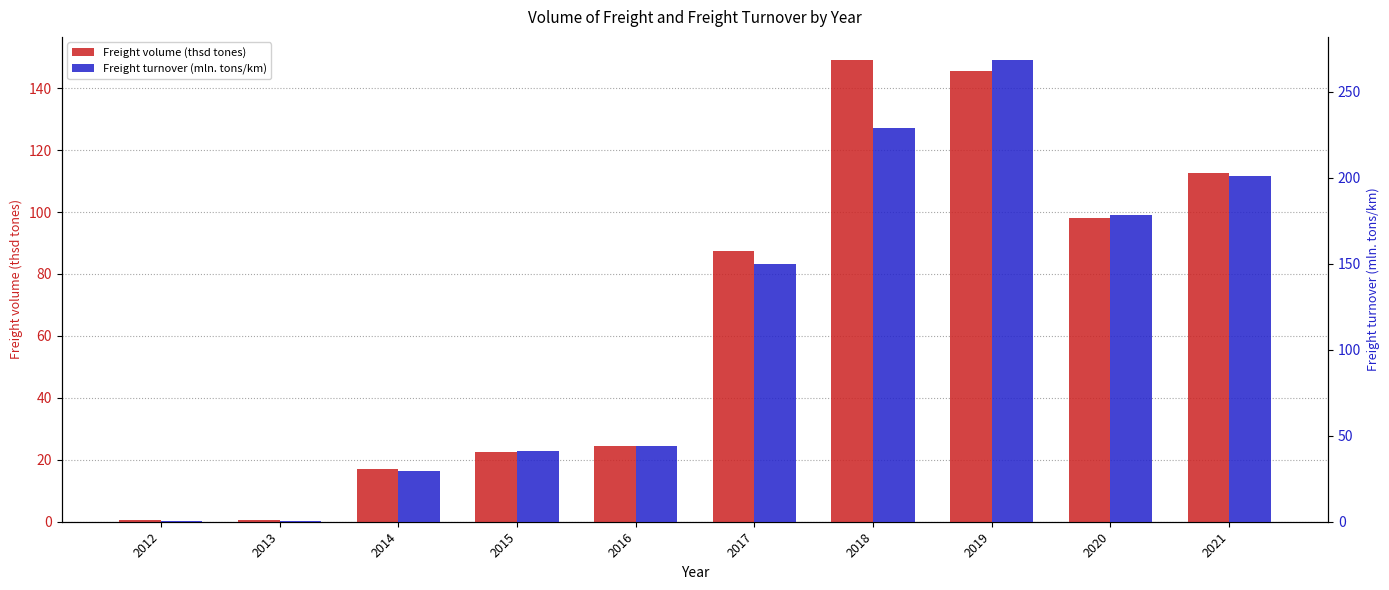

What are all the series names shown in the legend?

Freight volume (thsd tones), Freight turnover (mln. tons/km)